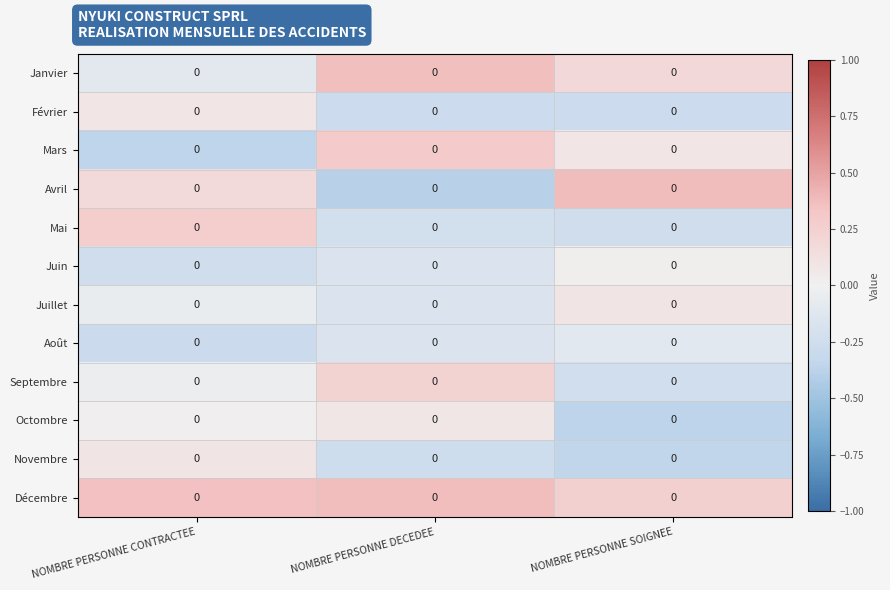

How many values in Juillet are above zero?

1